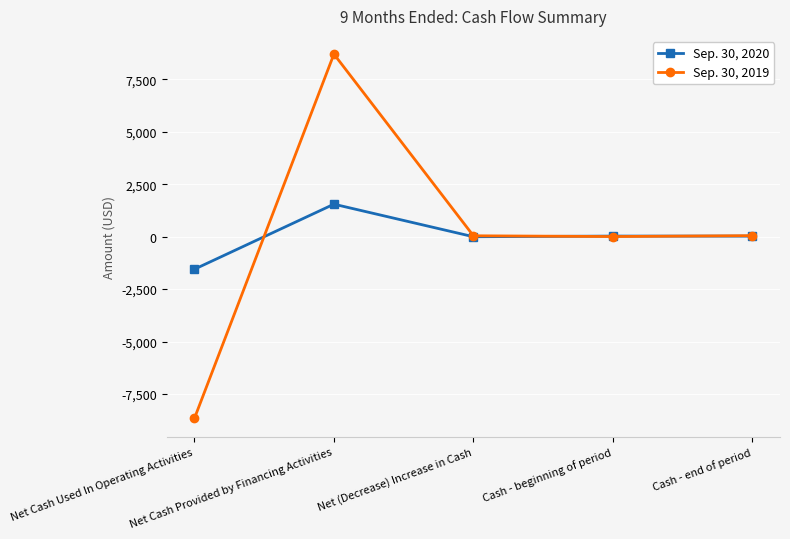

What position from the right is Net Cash Used In Operating Activities?

5